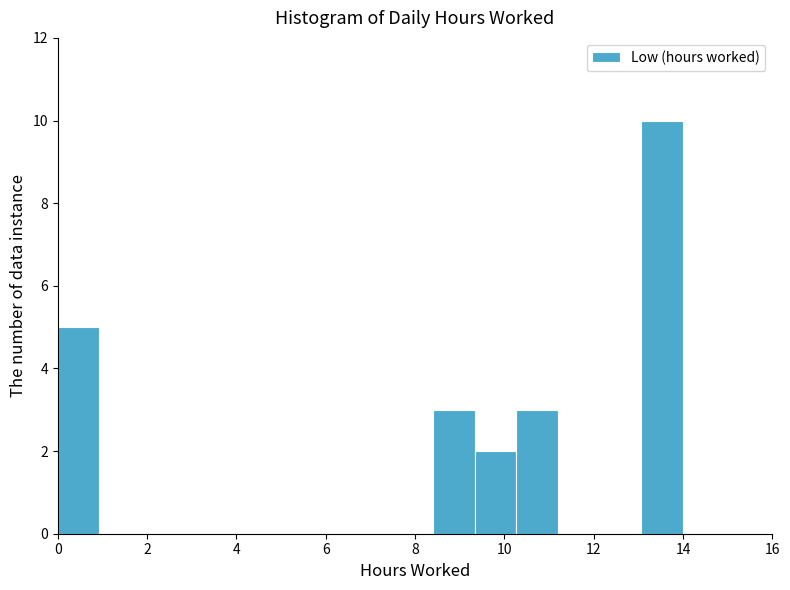

What is the height of the bar covering 8.4 to 9.4 on the x-axis? Neither the bar edges nor the heights are printed on the chart, so give them approximately, as read against the axes.

3